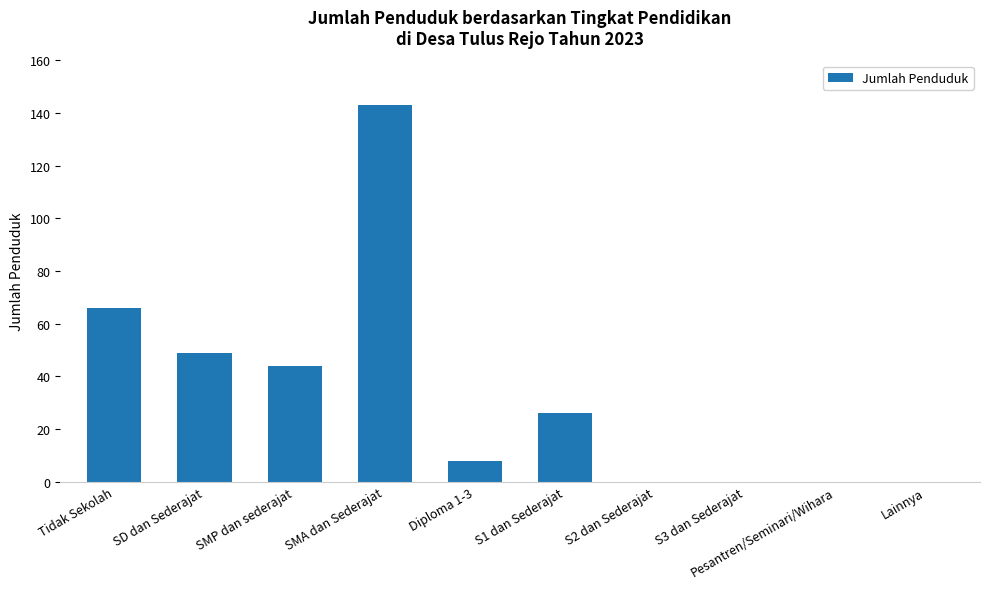

The value at Pesantren/Seminari/Wihara is 0. True or false?

True